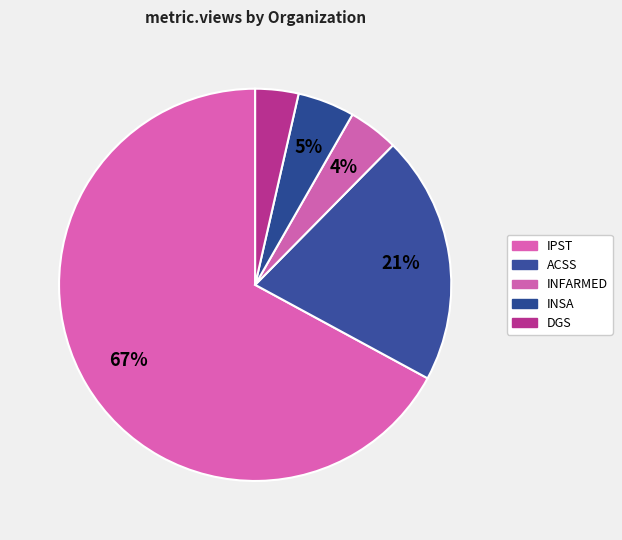

How many segments does this pie chart have?

5